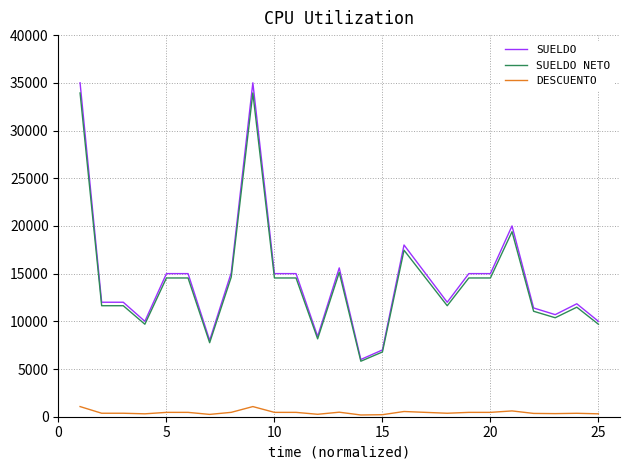

How many values in the SUELDO NETO series are below 14544?

12